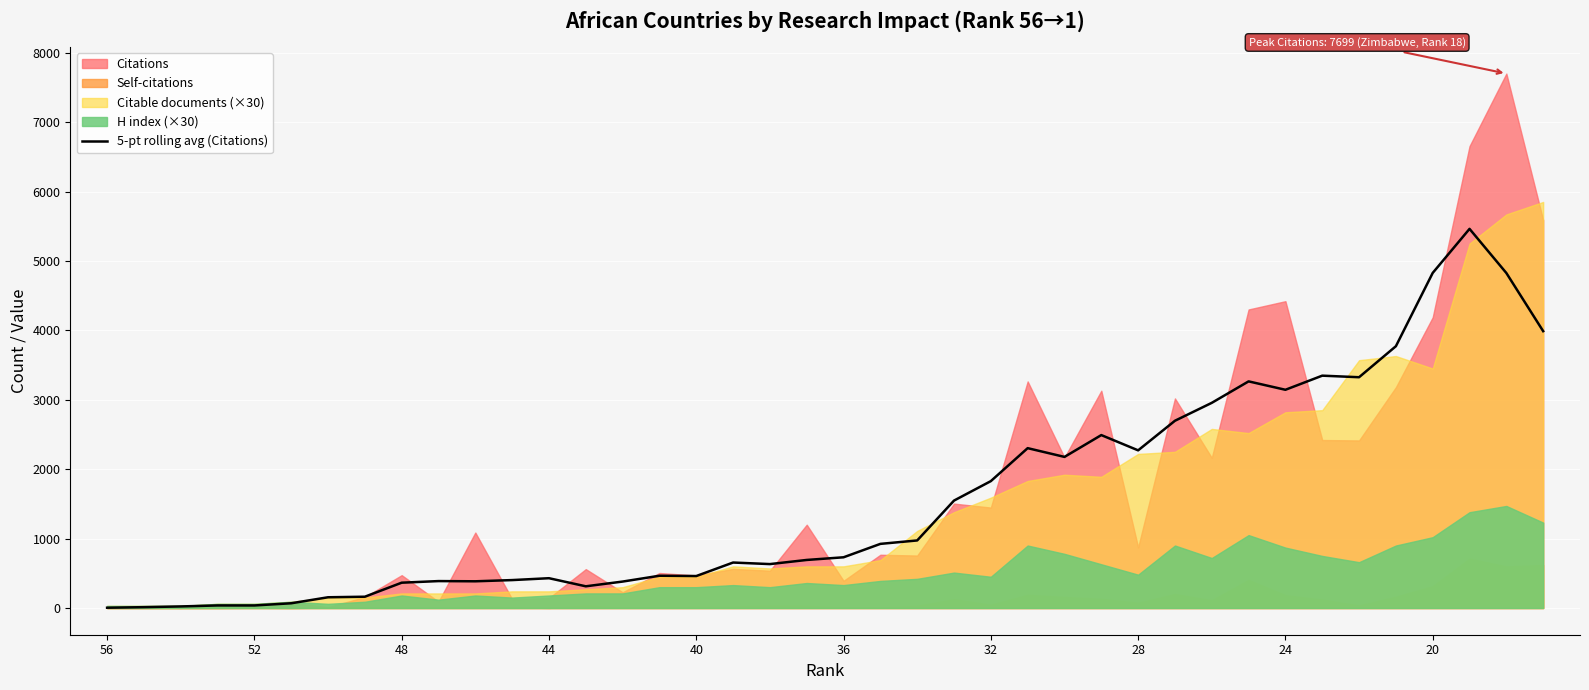

The chart shows a value of 170.9 at 44. True or false?

False